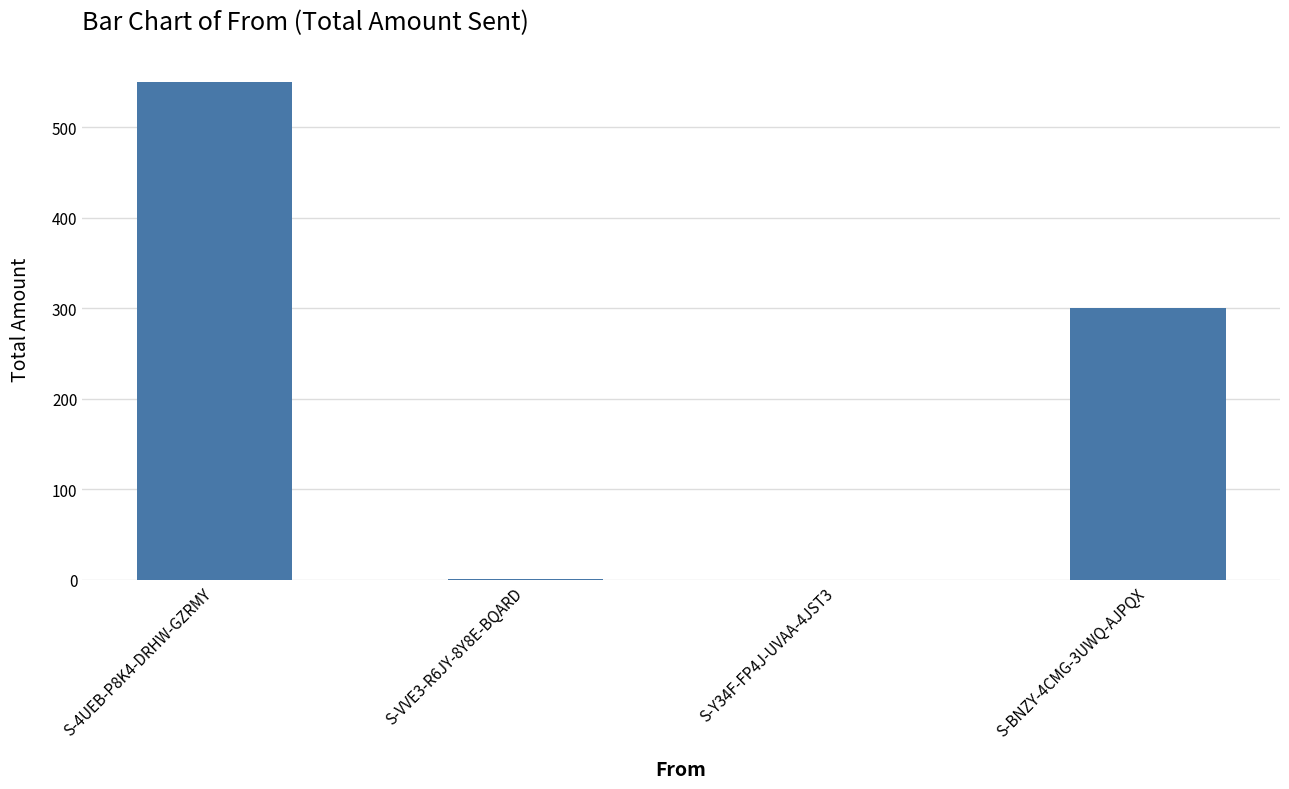

The value at S-4UEB-P8K4-DRHW-GZRMY is 550.4. True or false?

True